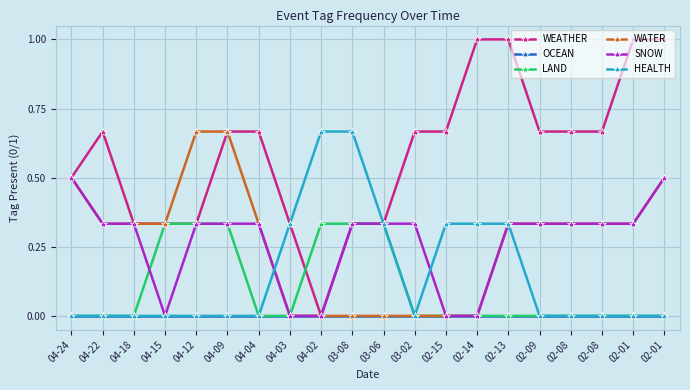

Reading left to right, list all the values displayed in this chart.

WEATHER: 04-24=0.5	04-22=0.7	04-18=0.3	04-15=0.3	04-12=0.3	04-09=0.7	04-04=0.7	04-03=0.3	04-02=0.0	03-08=0.3	03-06=0.3	03-02=0.7	02-15=0.7	02-14=1.0	02-13=1.0	02-09=0.7	02-08=0.7	02-08=0.7	02-01=1.0	02-01=1.0
OCEAN: 04-24=0.0	04-22=0.0	04-18=0.0	04-15=0.0	04-12=0.0	04-09=0.0	04-04=0.0	04-03=0.0	04-02=0.0	03-08=0.0	03-06=0.0	03-02=0.0	02-15=0.0	02-14=0.0	02-13=0.0	02-09=0.0	02-08=0.0	02-08=0.0	02-01=0.0	02-01=0.0
LAND: 04-24=0.0	04-22=0.0	04-18=0.0	04-15=0.3	04-12=0.3	04-09=0.3	04-04=0.0	04-03=0.0	04-02=0.3	03-08=0.3	03-06=0.3	03-02=0.0	02-15=0.0	02-14=0.0	02-13=0.0	02-09=0.0	02-08=0.0	02-08=0.0	02-01=0.0	02-01=0.0
WATER: 04-24=0.5	04-22=0.3	04-18=0.3	04-15=0.3	04-12=0.7	04-09=0.7	04-04=0.3	04-03=0.0	04-02=0.0	03-08=0.0	03-06=0.0	03-02=0.0	02-15=0.0	02-14=0.0	02-13=0.3	02-09=0.3	02-08=0.3	02-08=0.3	02-01=0.3	02-01=0.5
SNOW: 04-24=0.5	04-22=0.3	04-18=0.3	04-15=0.0	04-12=0.3	04-09=0.3	04-04=0.3	04-03=0.0	04-02=0.0	03-08=0.3	03-06=0.3	03-02=0.3	02-15=0.0	02-14=0.0	02-13=0.3	02-09=0.3	02-08=0.3	02-08=0.3	02-01=0.3	02-01=0.5
HEALTH: 04-24=0.0	04-22=0.0	04-18=0.0	04-15=0.0	04-12=0.0	04-09=0.0	04-04=0.0	04-03=0.3	04-02=0.7	03-08=0.7	03-06=0.3	03-02=0.0	02-15=0.3	02-14=0.3	02-13=0.3	02-09=0.0	02-08=0.0	02-08=0.0	02-01=0.0	02-01=0.0